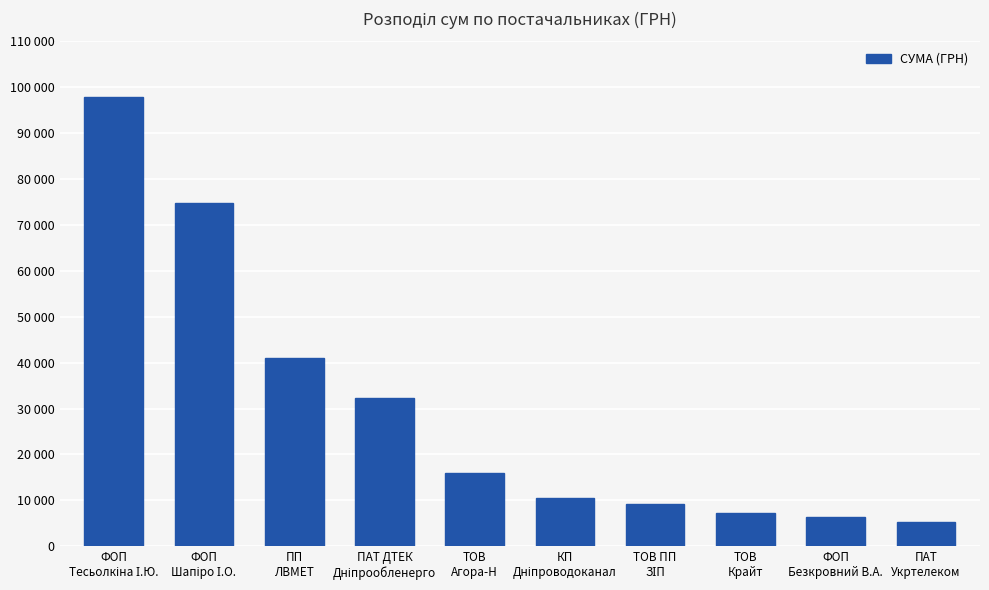

What is the average value?

30071.3